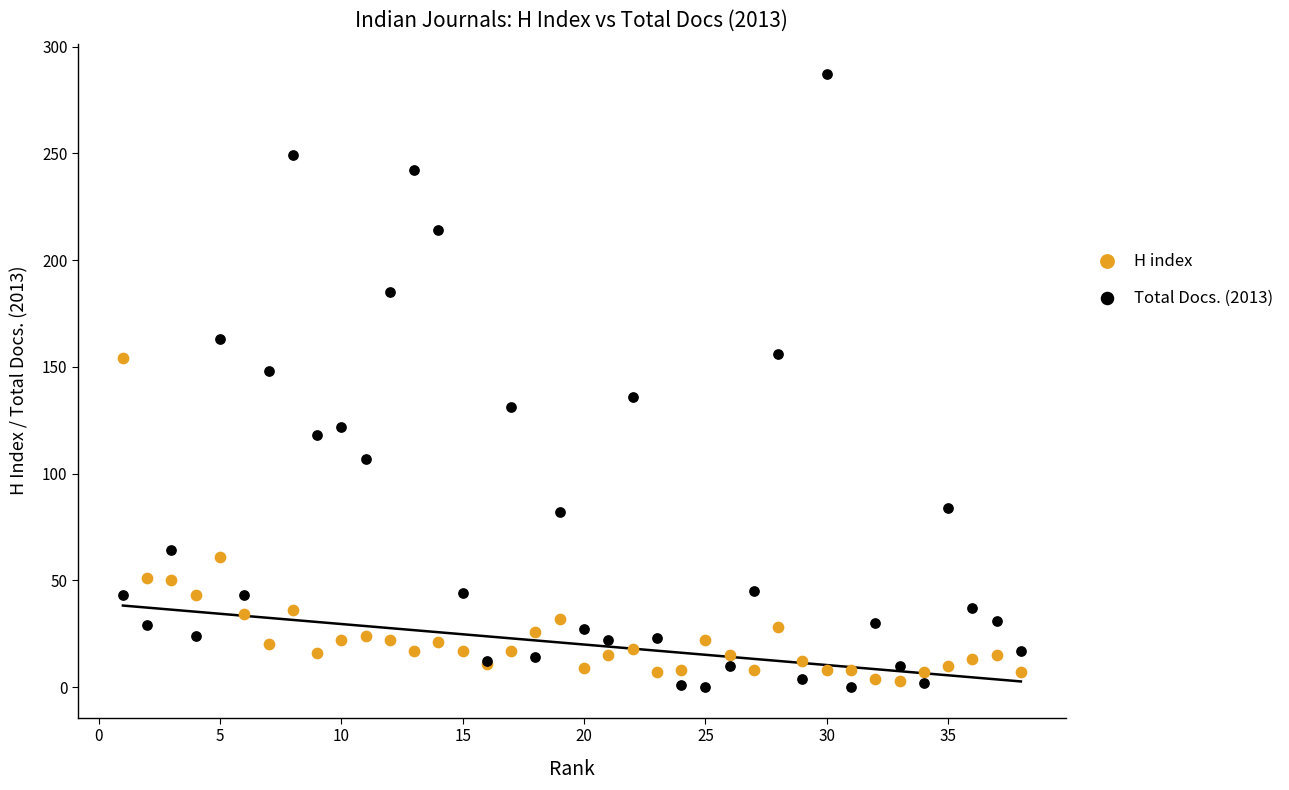

Which series has the widest spread of Y values?

Total Docs. (2013)